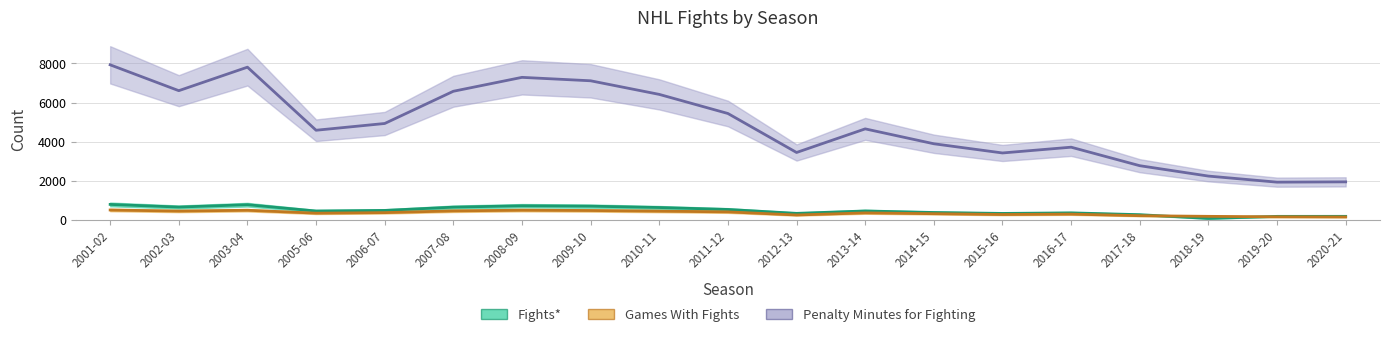

Count the number of data series in this chart.

3